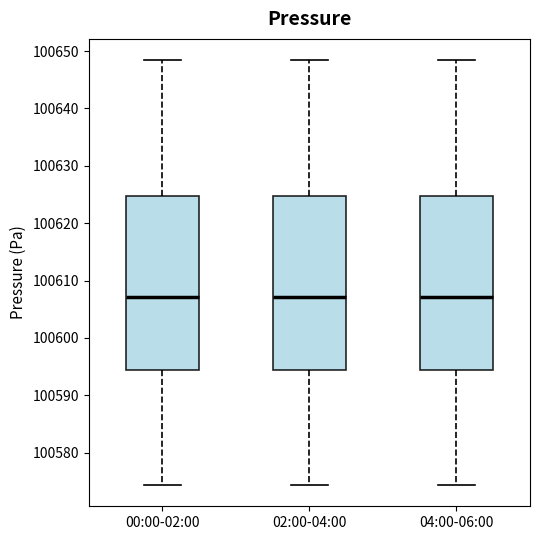

Where does the lower whisker of the box for 02:00-04:00 end on the y-axis? The values are not printed on the chart, so give them approximately, as read against the axis.

100574